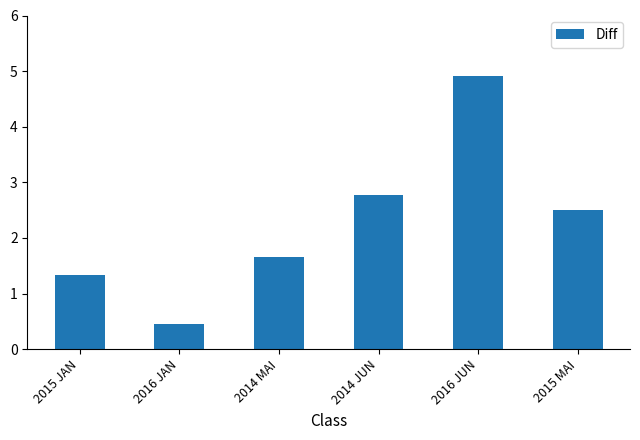

Between 2014 MAI and 2014 JUN, which is larger?

2014 JUN